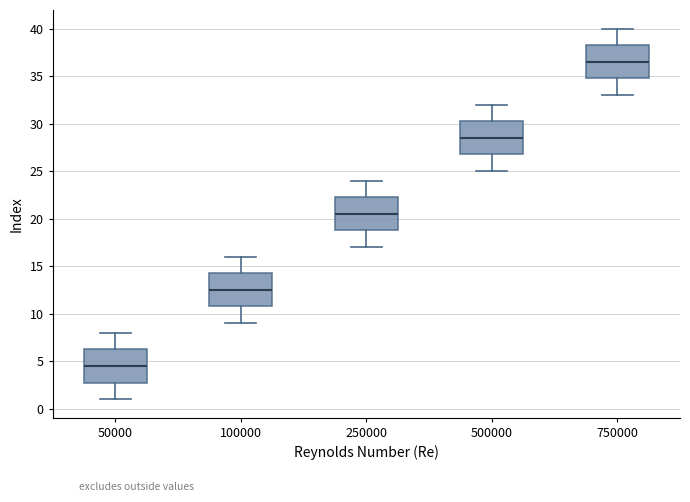

Where is the lower edge of the box at x = 750000 on the y-axis? The values are not printed on the chart, so give them approximately, as read against the axis.

35.0